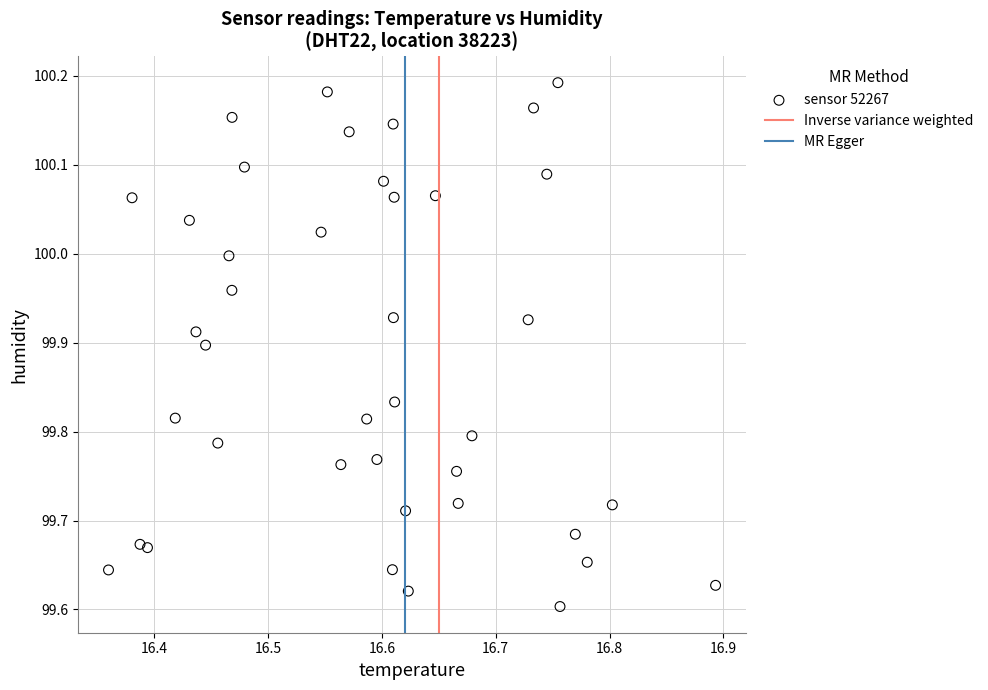

What is the range of Y values (max minus min)?

0.6